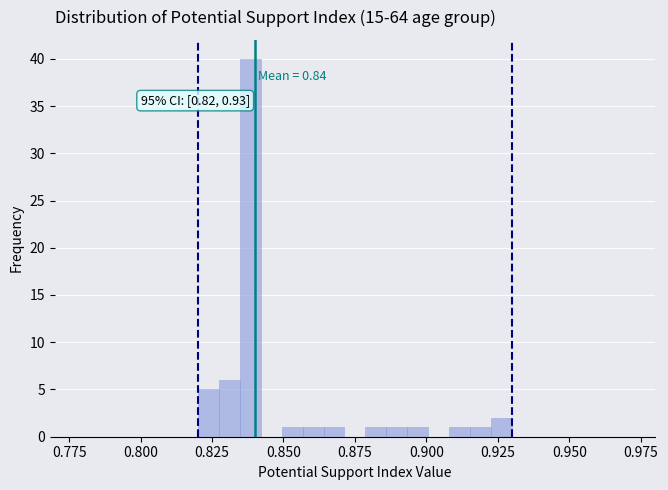

Around what value on the x-axis is the tallest bar? Give the approximate position of its centre, as read against the axis.

0.840